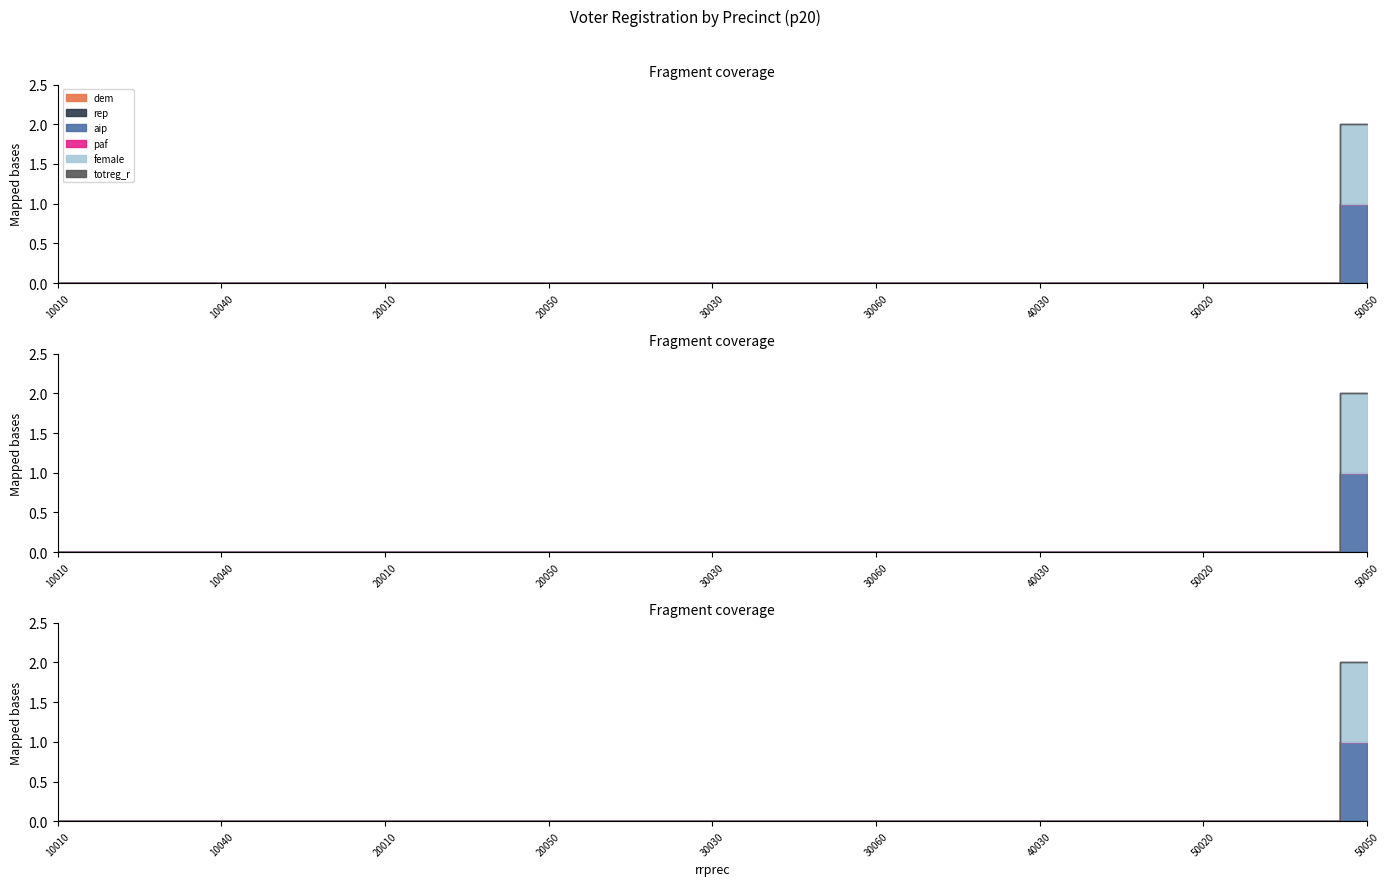

The female series shows 0 at 20030. True or false?

False